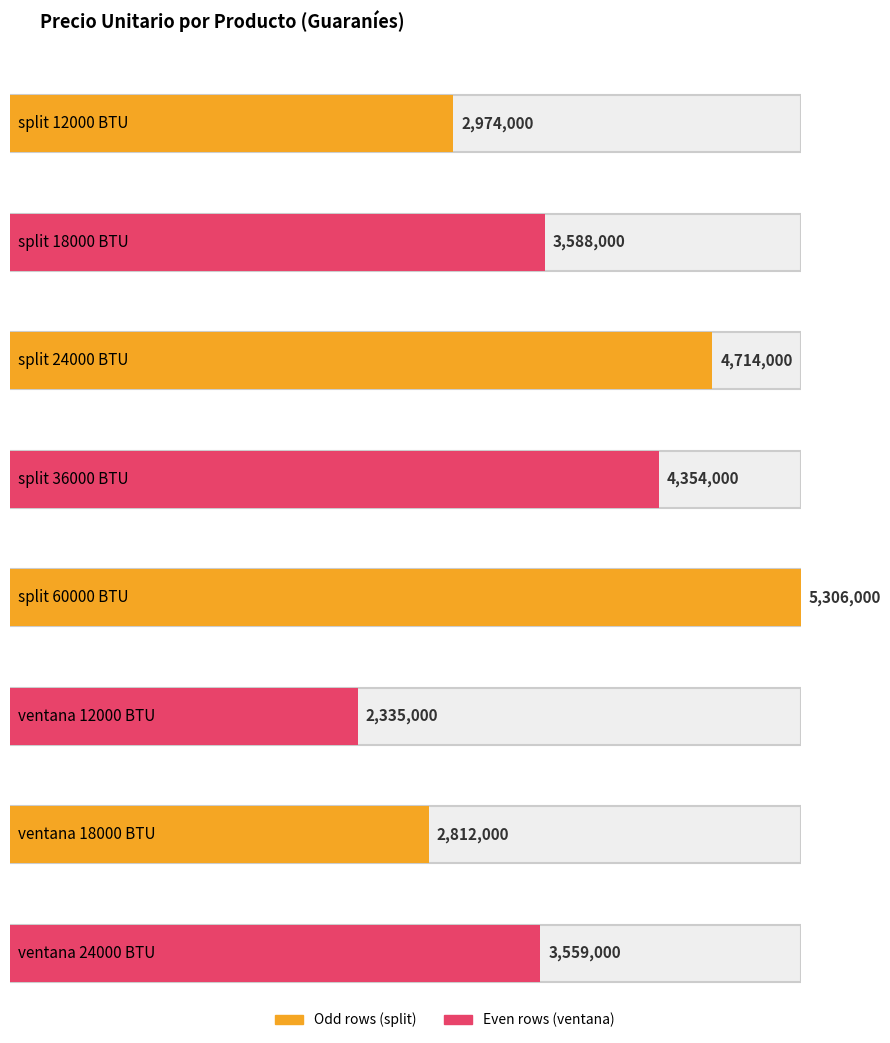

What position from the left is split 60000 BTU?

5